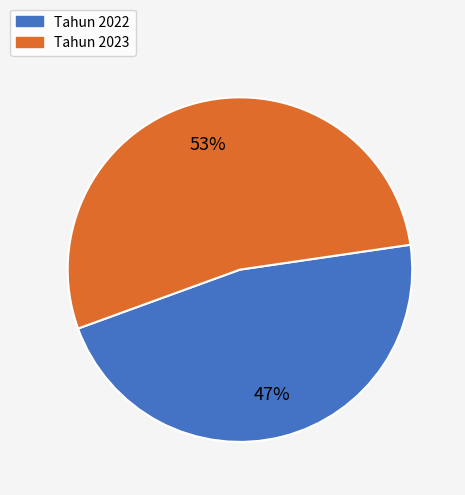

Is there a majority slice in this chart?

Yes